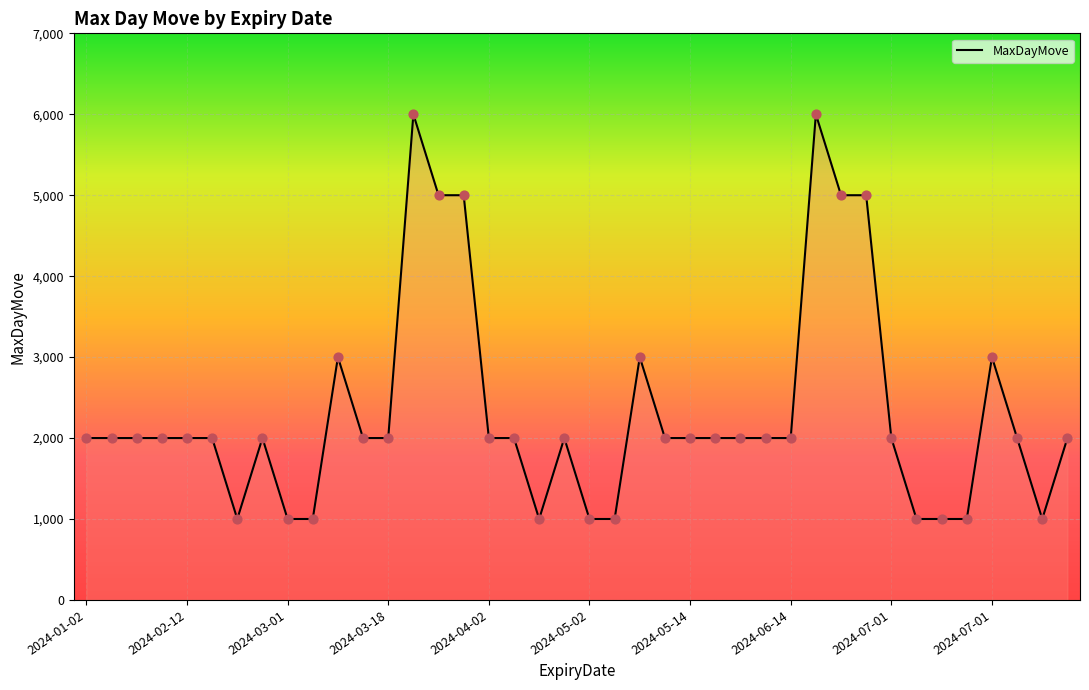

What is the maximum value shown in the chart?

6000